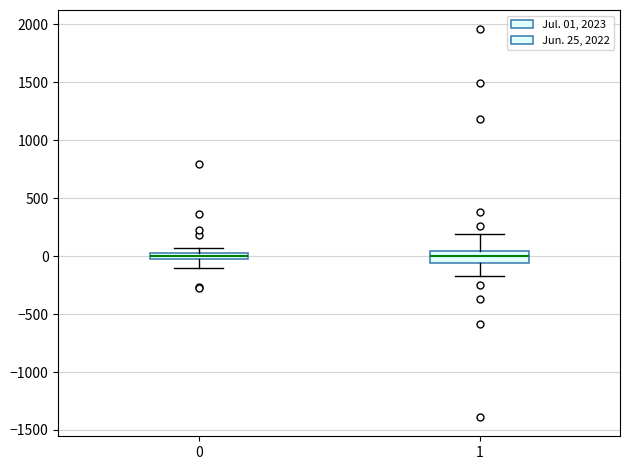

Comparing the boxes themselves (not the whiskers), which one is the tallest?

1